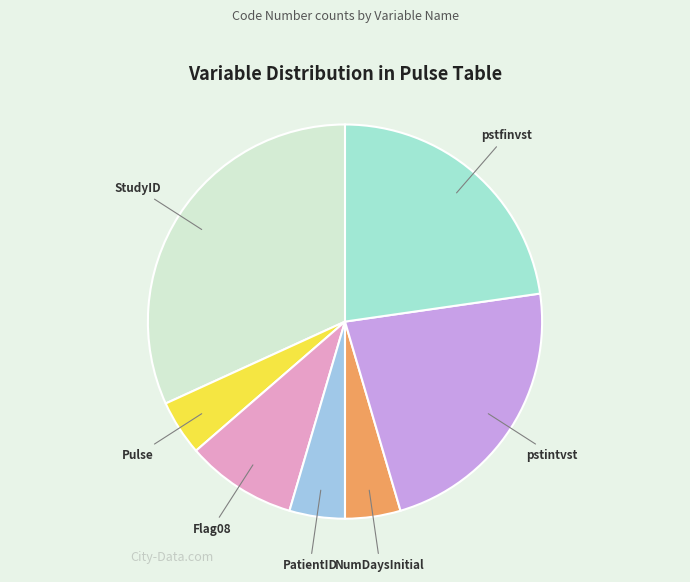

Approximately how many times larger is the value at NumDaysInitial compared to Flag08?

0.5